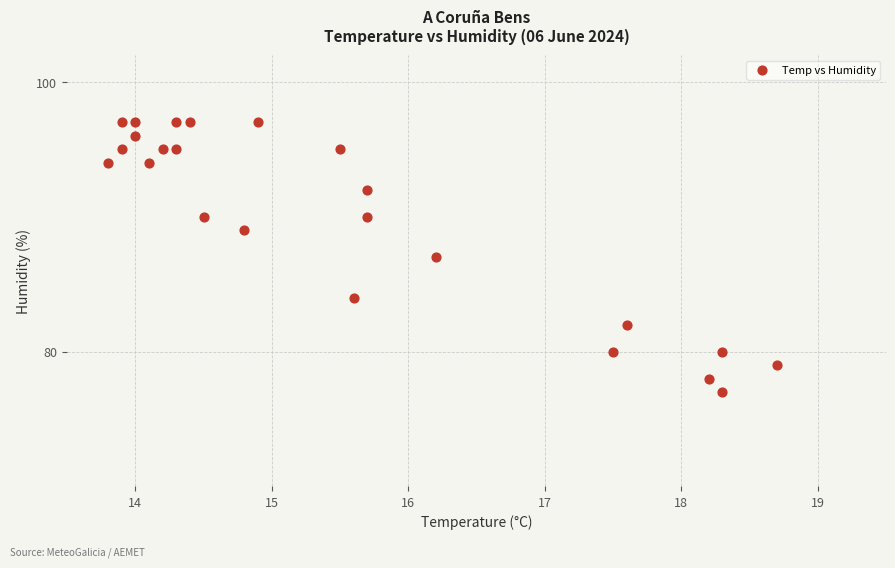

What is the range of Y values (max minus min)?

20